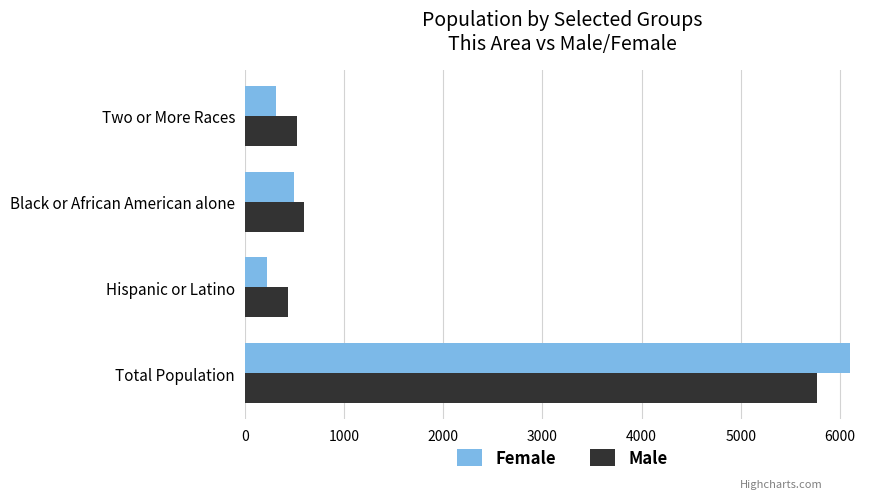

What are all the series names shown in the legend?

Female, Male